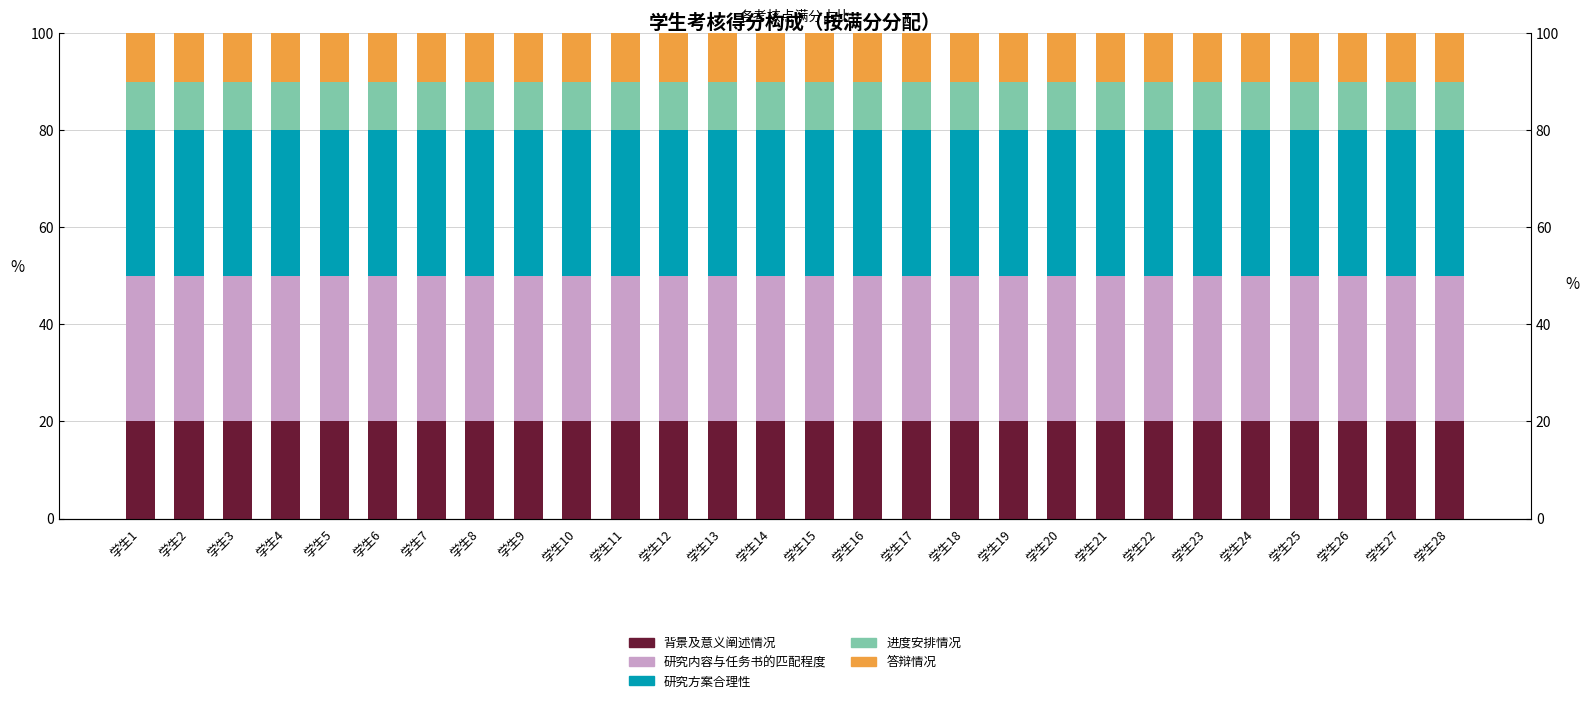

Is it true that 进度安排情况 equals 10 at 学生26?

True